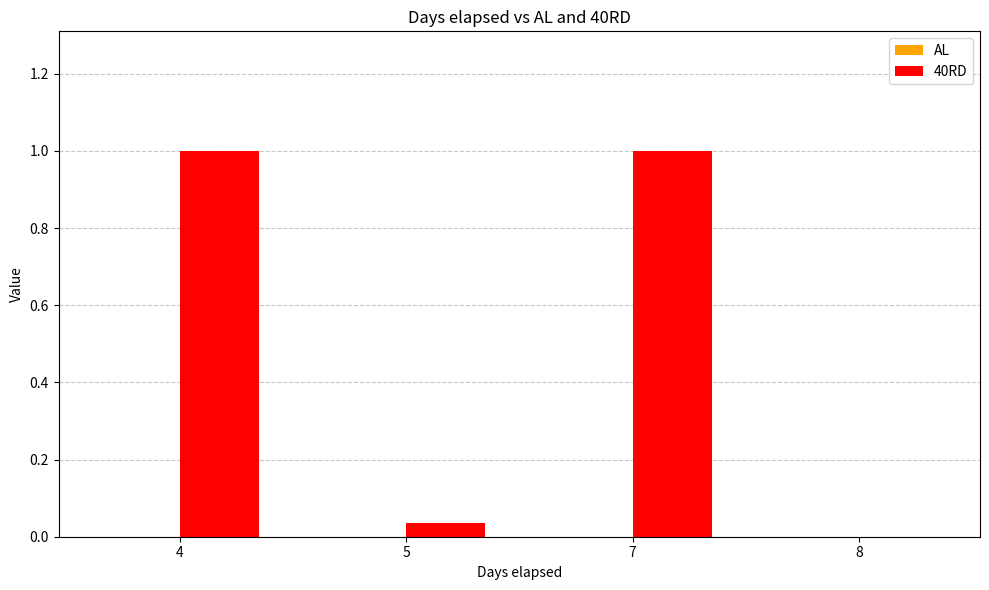

What is the sum of the values at 8 and 4?

1.0